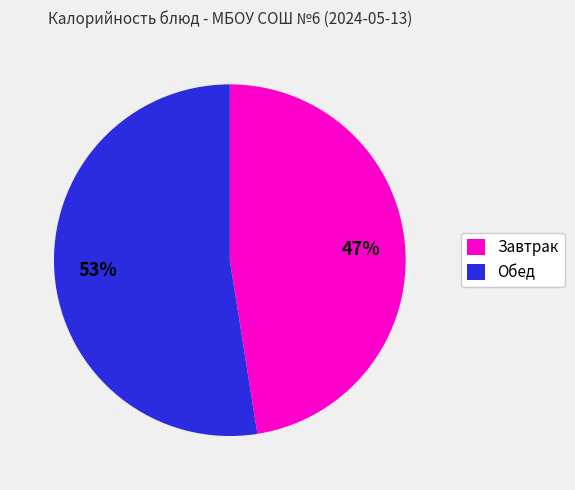

To the nearest percent, what portion does Обед represent?

53%